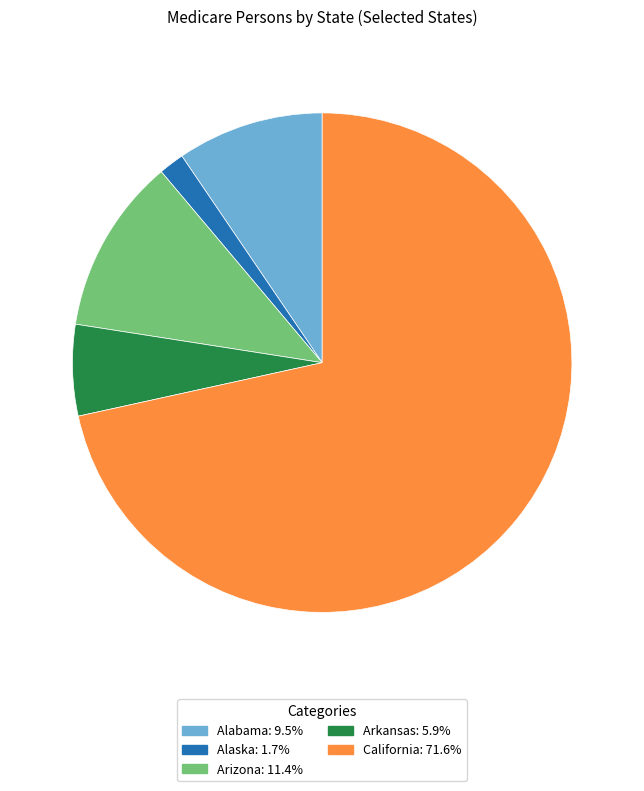

Is there any slice that represents more than half of the pie?

Yes